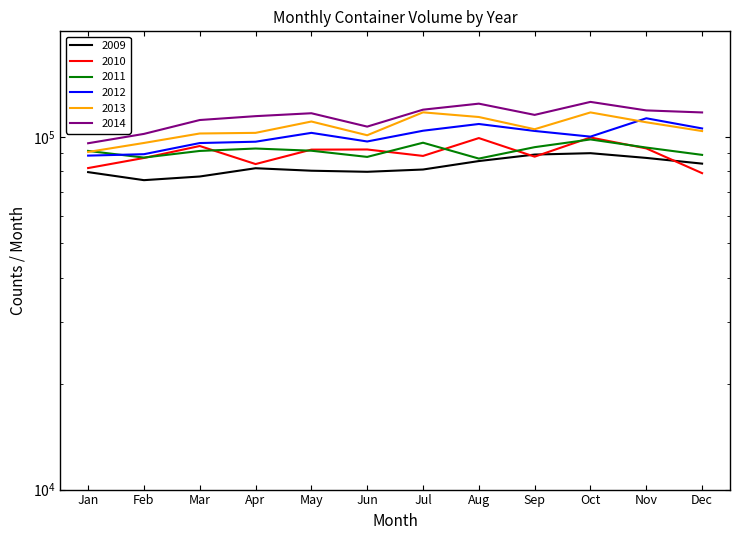

What is the difference between the highest and lowest values at Apr?

33151